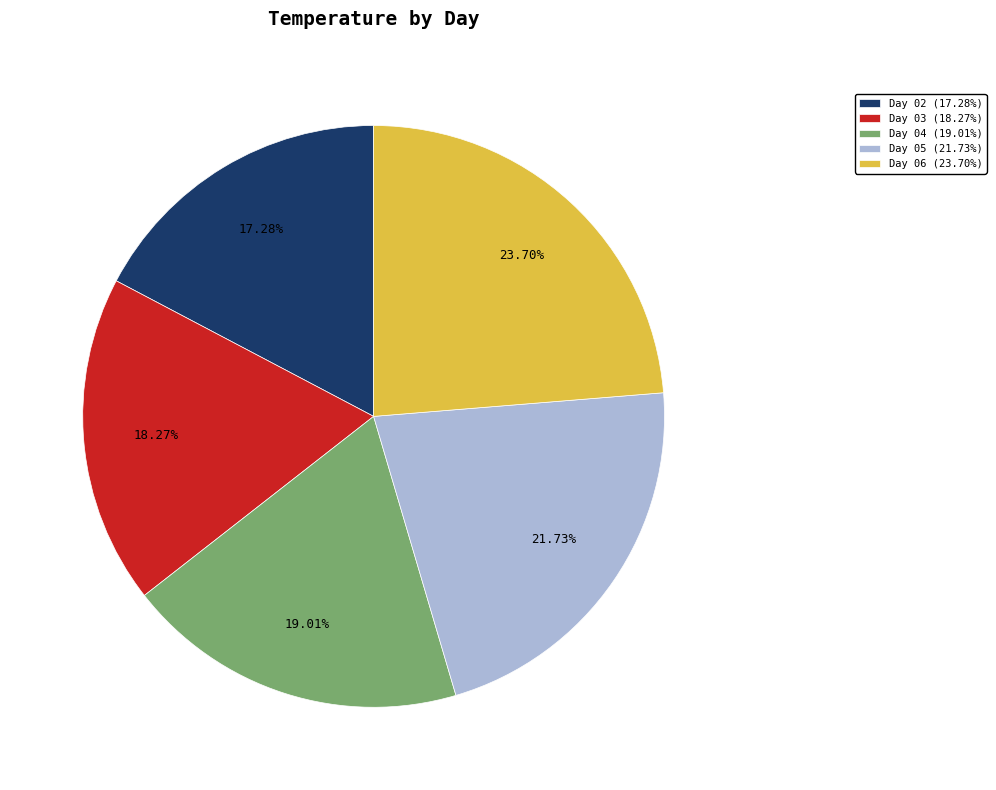

Do Day 04 (19.01%) and Day 02 (17.28%) together represent more than half of the pie?

No